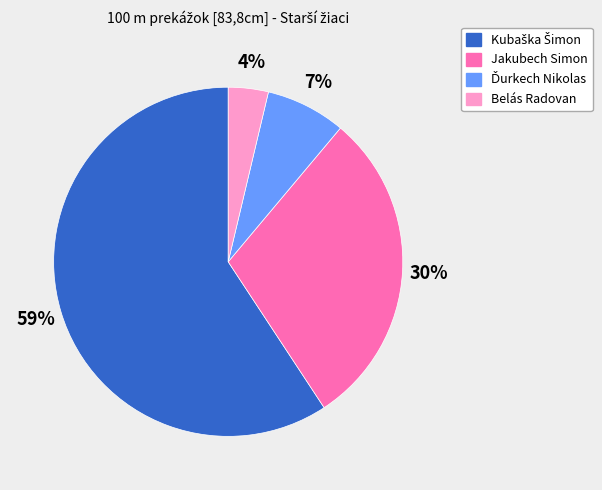

How many segments does this pie chart have?

4